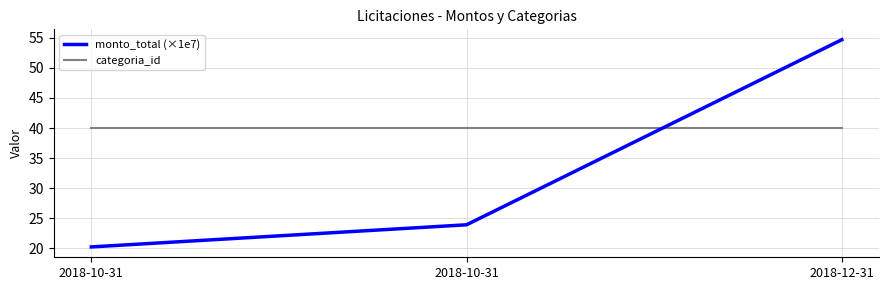

At which category is the sum across all series the highest?

2018-12-31